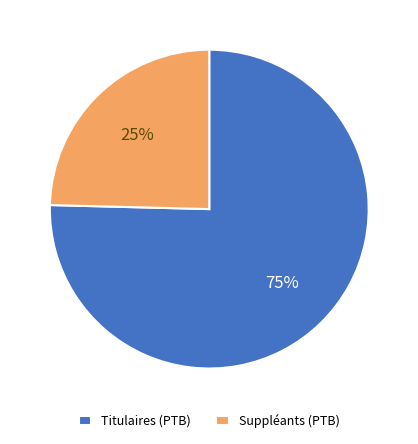

Rank the categories by value from highest to lowest.

Titulaires (PTB), Suppléants (PTB)